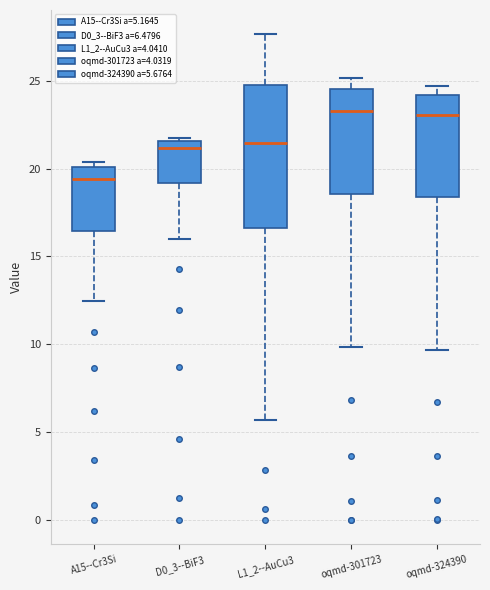

Comparing the boxes themselves (not the whiskers), which one is the tallest?

L1_2--AuCu3